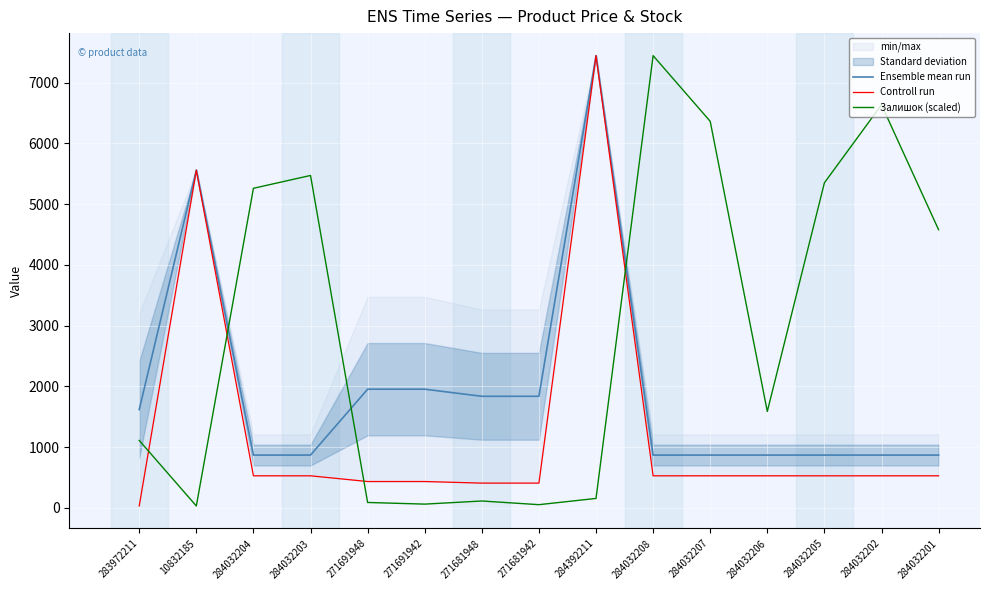

What is the value of the Controll run point at the 13th from the left?

528.2